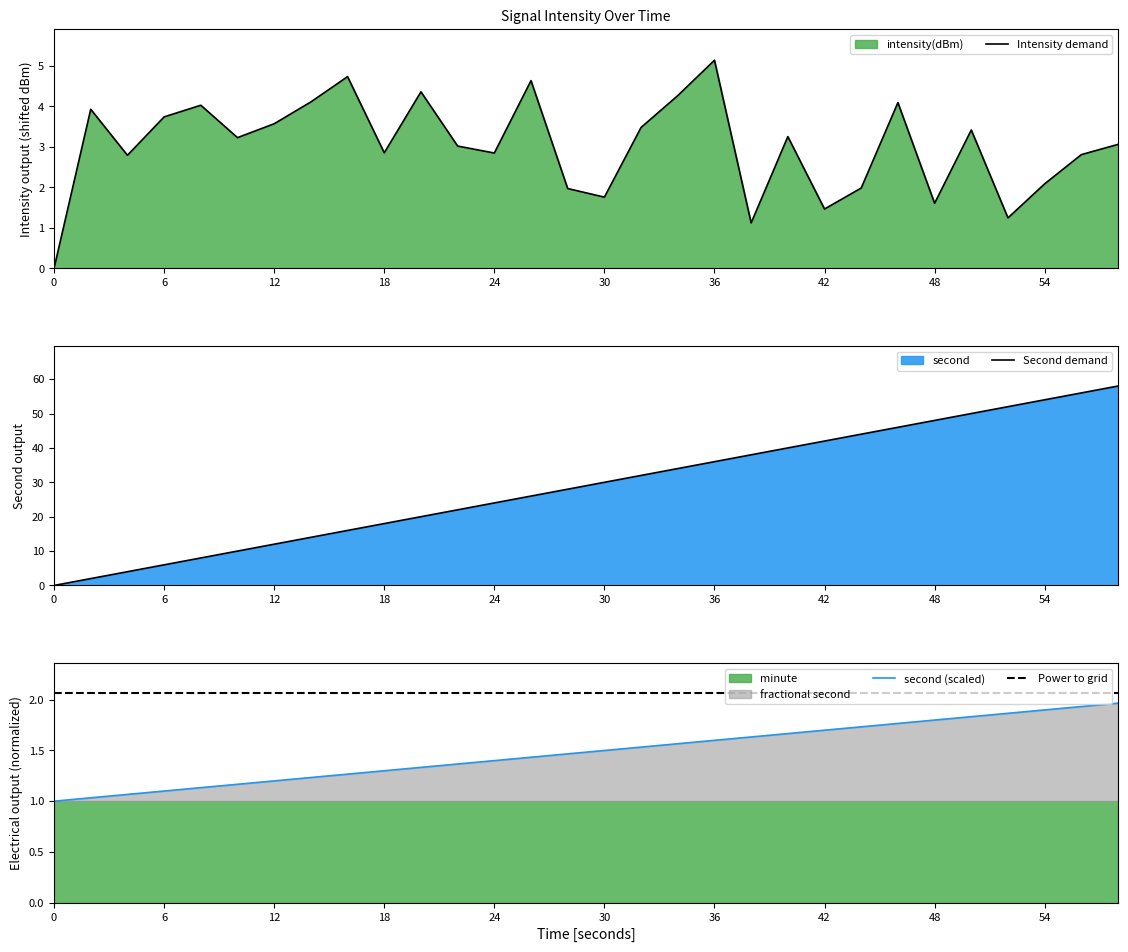

What is the total value across all series at 40?

43.2